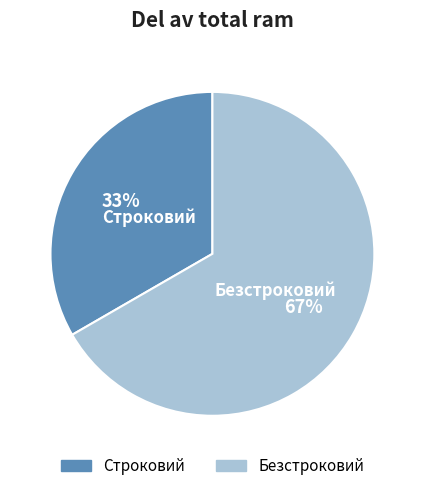

True or false: Строковий accounts for 19% of the total.

False